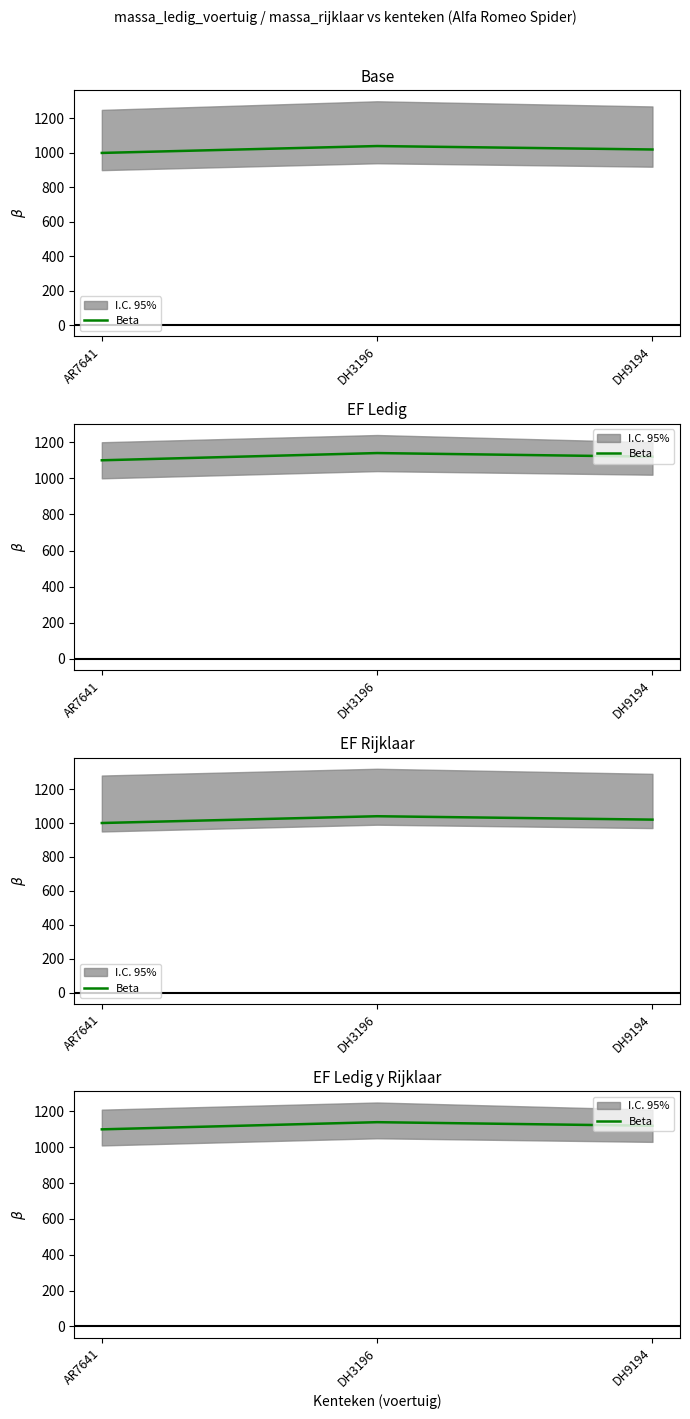

Which label corresponds to the largest value in the chart?

DH3196